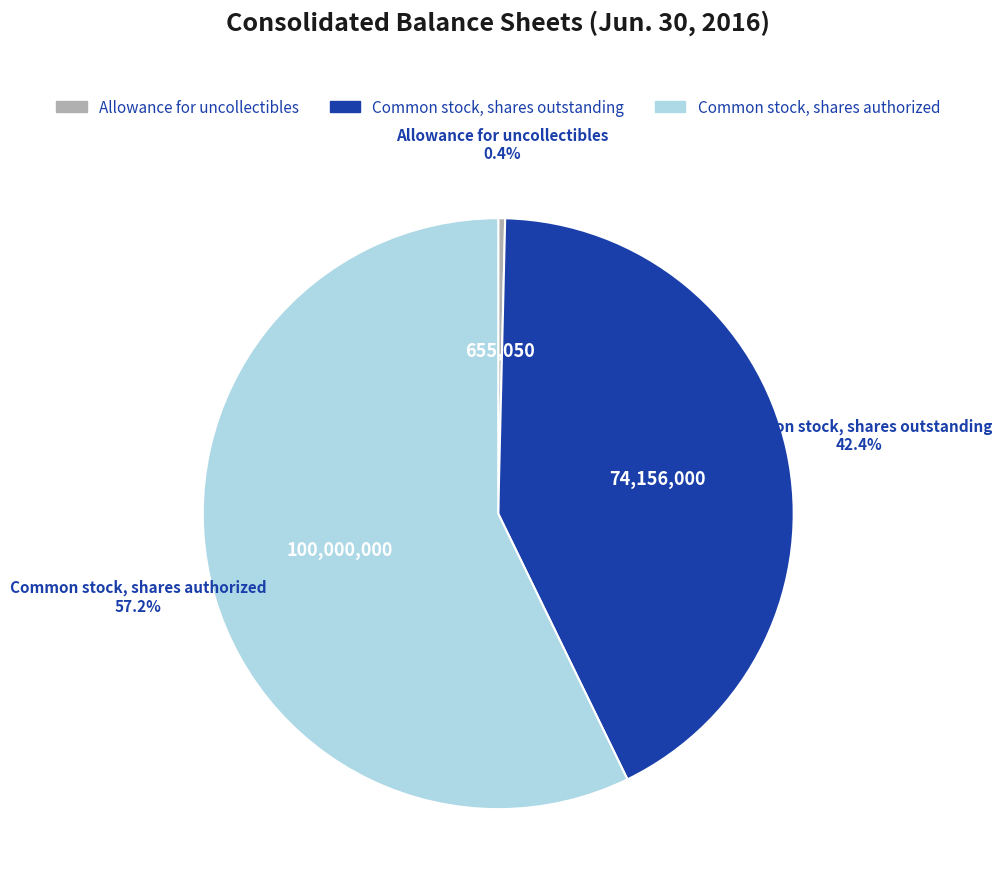

Between Allowance for uncollectibles and Common stock, shares outstanding, which is larger?

Common stock, shares outstanding